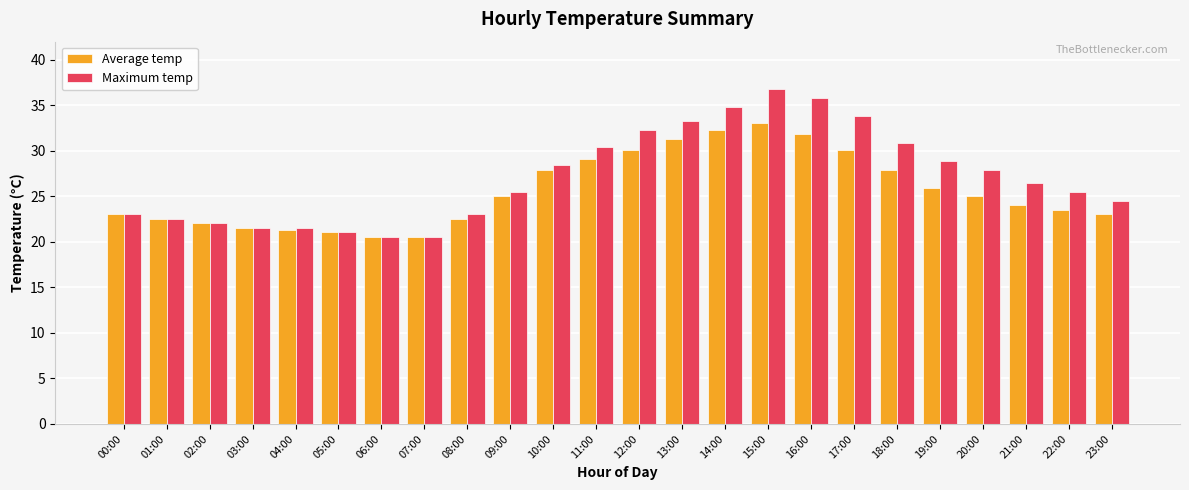

What is the spread (max minus min) of values at 20:00?

2.9